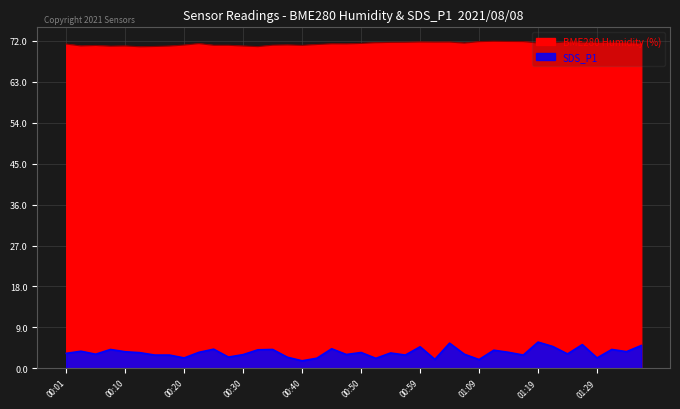

True or false: SDS_P1 and BME280_humidity cross at least once.

False